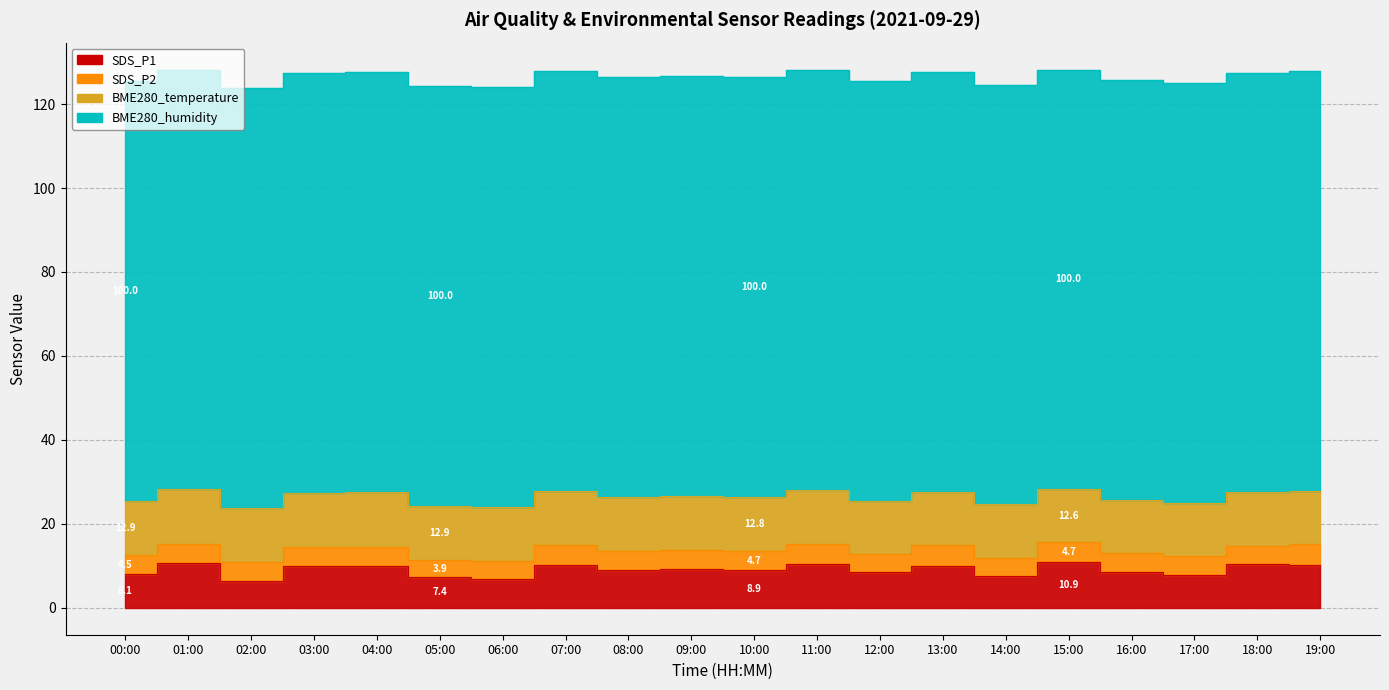

How many data points does each series have?

20